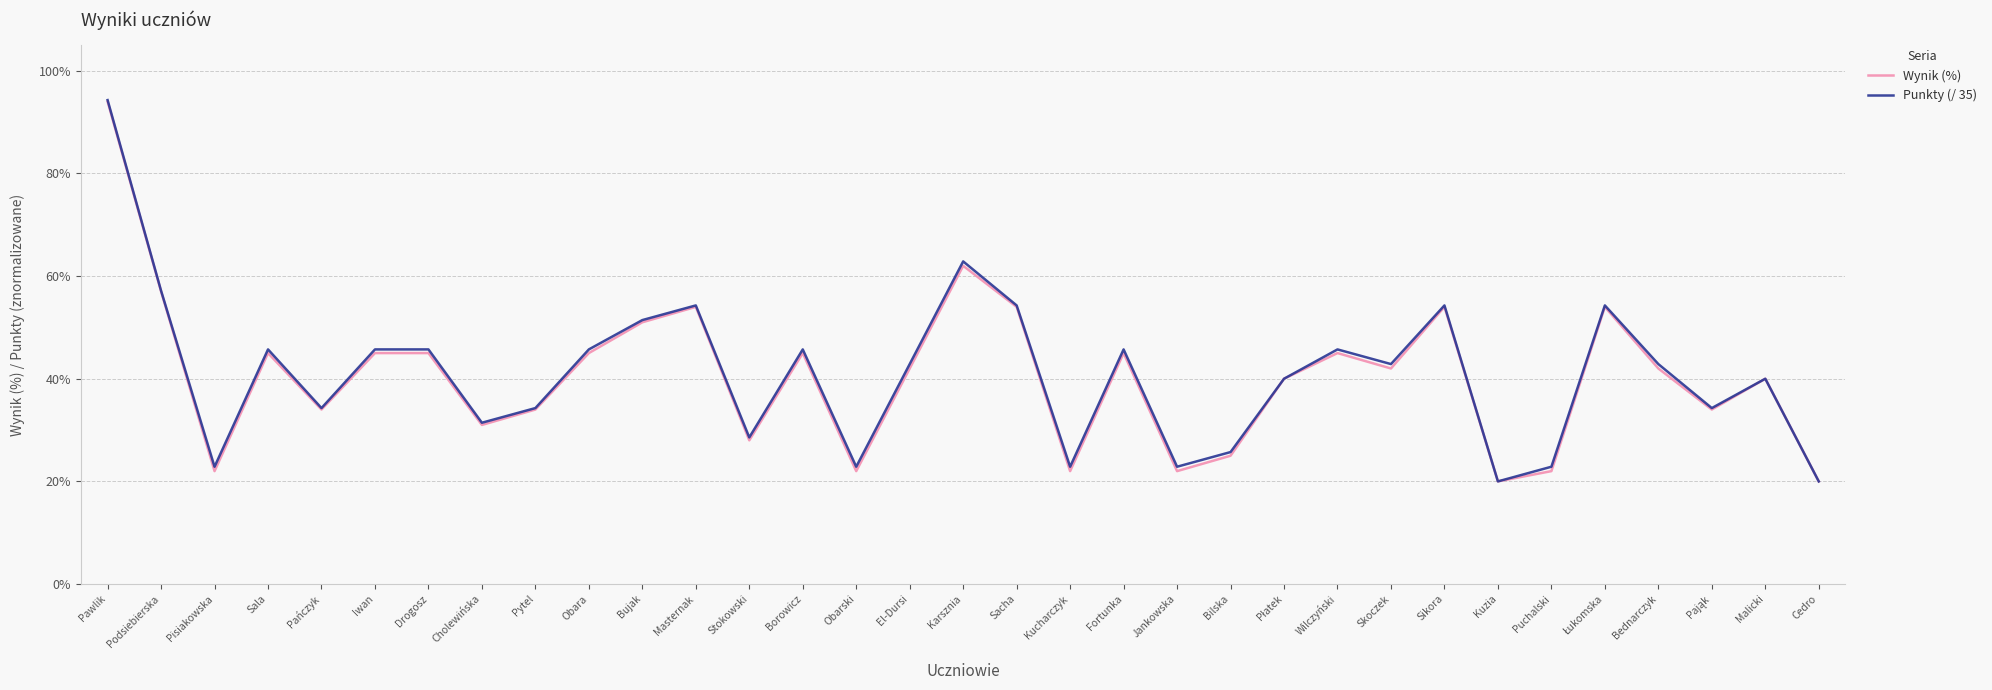

Which label corresponds to the smallest value in the chart?

Kuzia